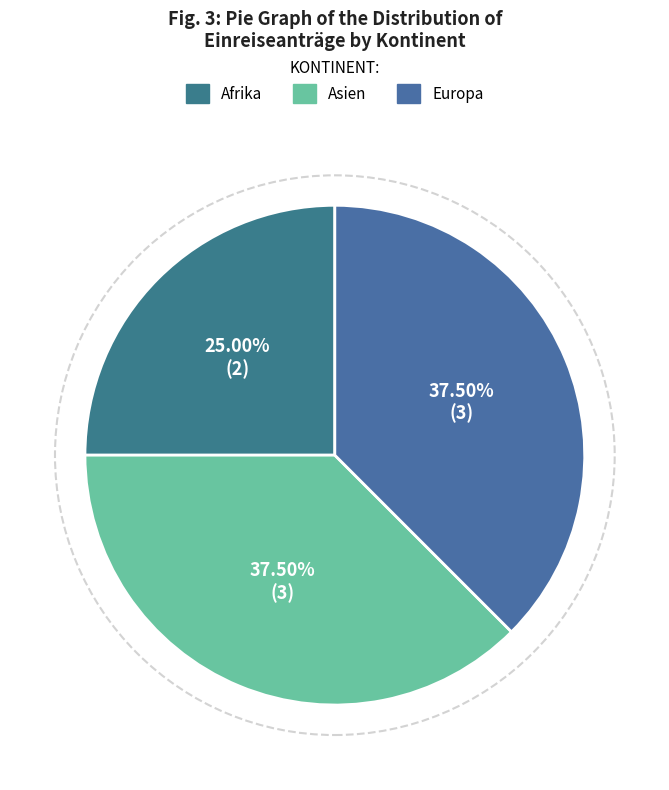

To the nearest percent, what is the difference between the largest and smallest slice percentages?

12%